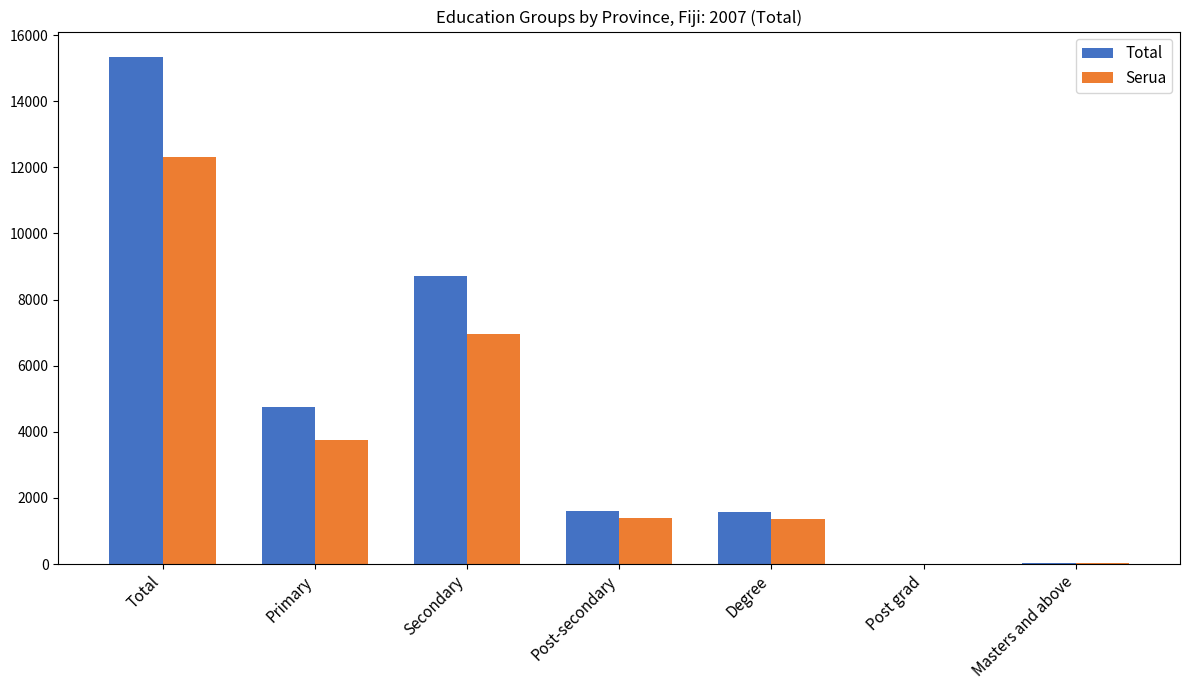

Where is Total nearest to the value 7675?

Secondary